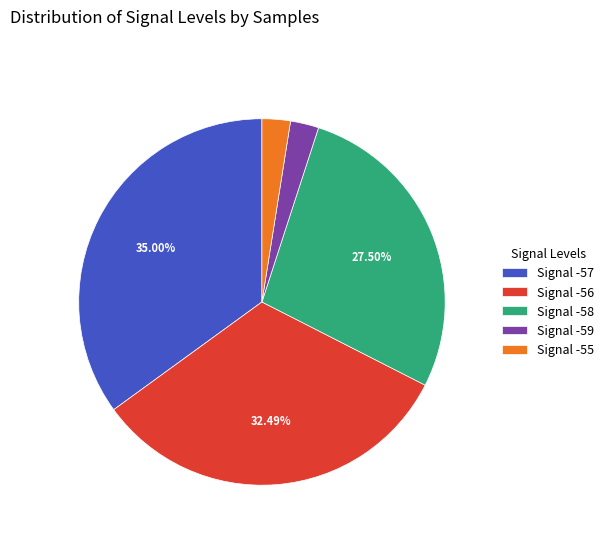

How many slices are in this pie chart?

5